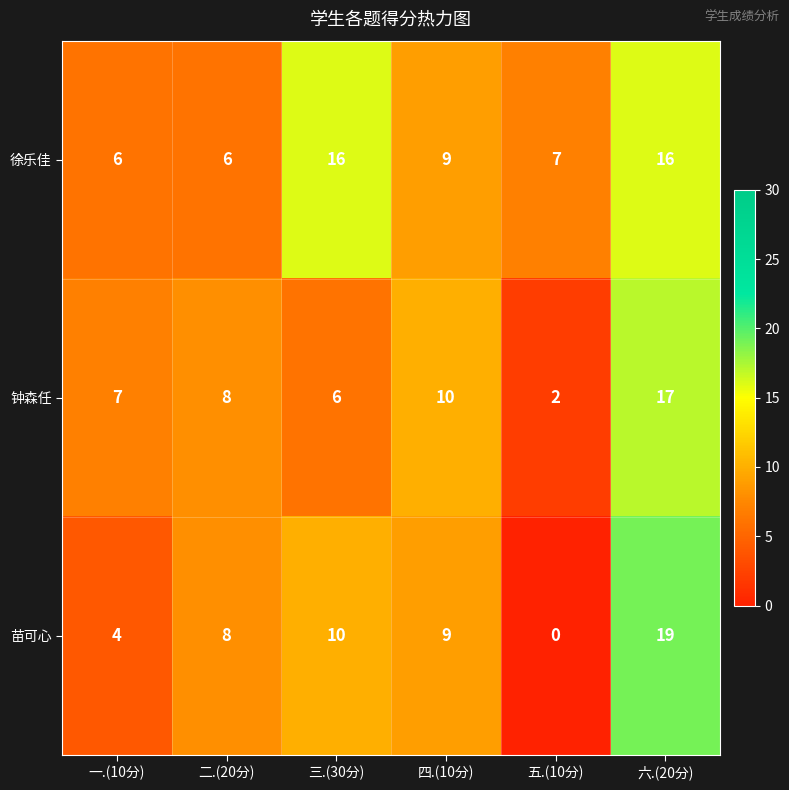

At which label does 苗可心 first exceed 9?

三.(30分)